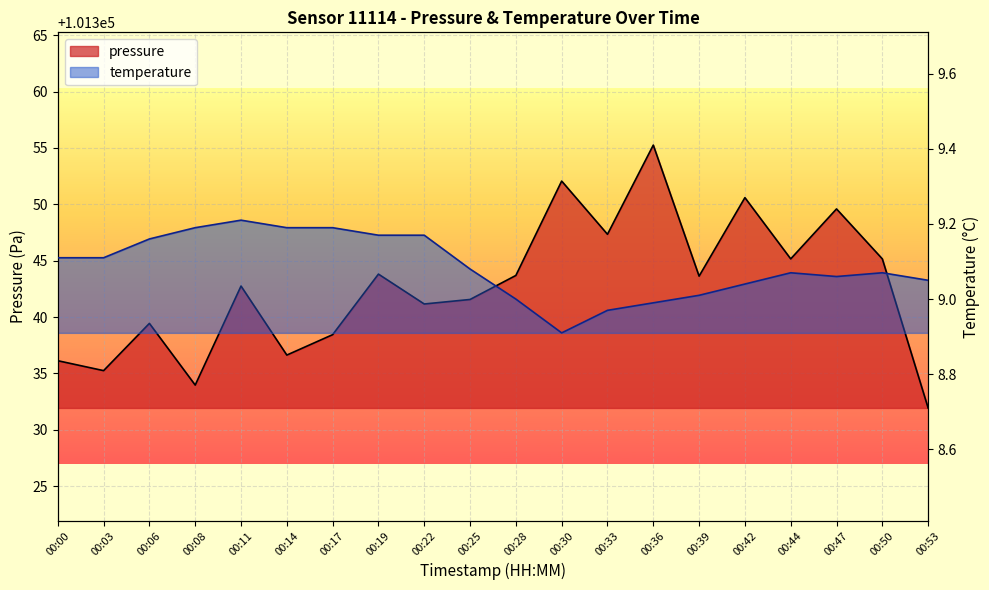

Which category has the highest value in the temperature series?

00:11